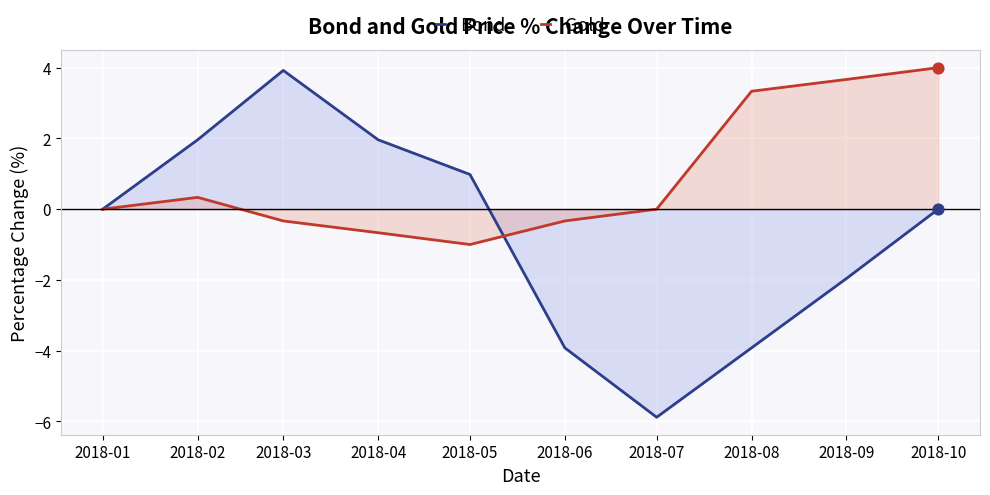

Which series has the largest total across all categories?

Gold